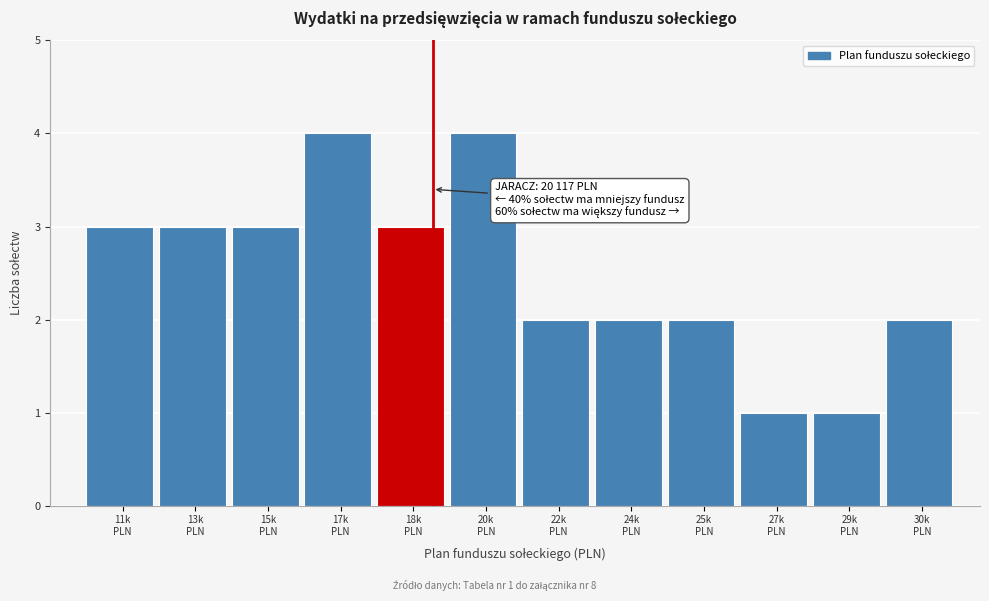

Reading left to right, extract all data points from this chart.

3	3	3	4	3	4	2	2	2	1	1	2